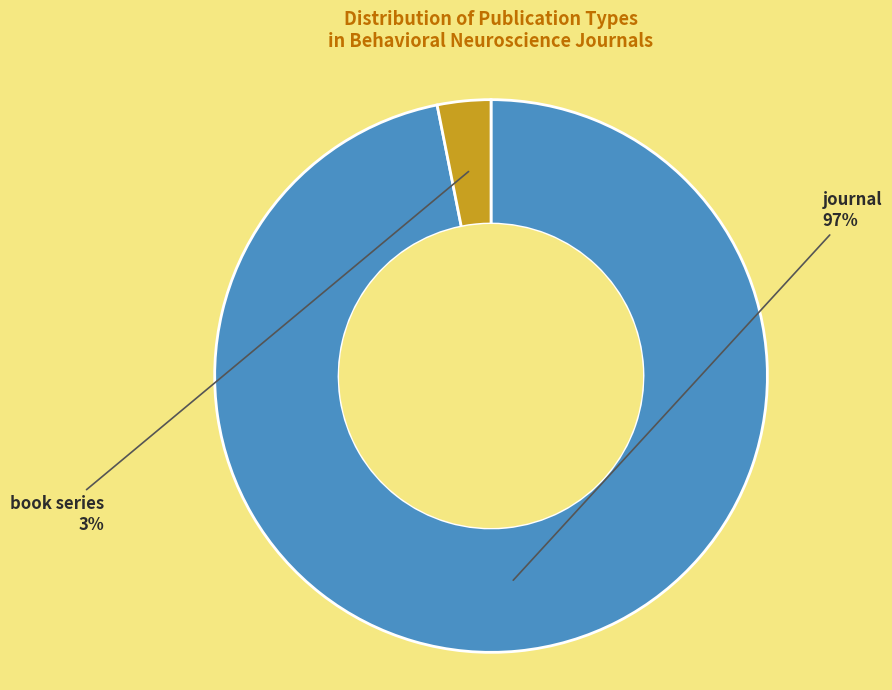

What percentage is the journal slice, to the nearest percent?

97%